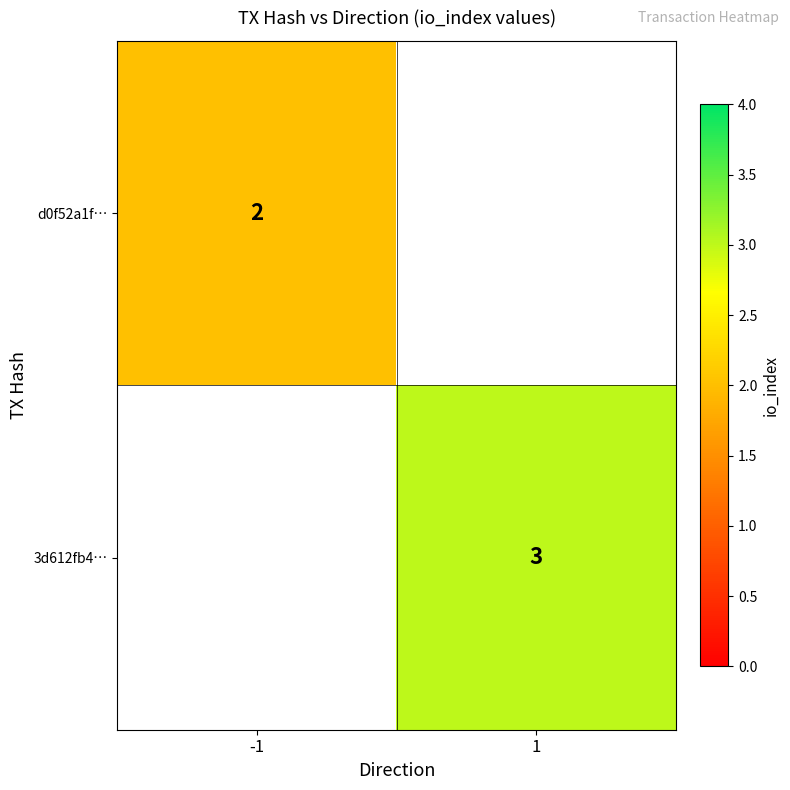

Which has a higher value, -1 or 1?

1